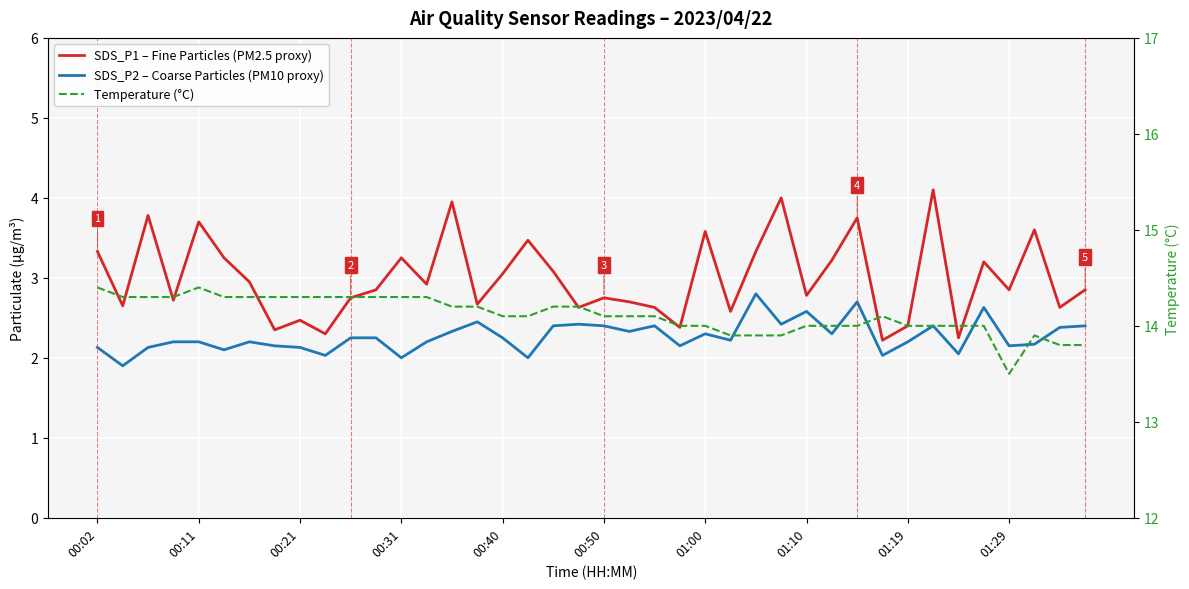

True or false: SDS_P1 – Fine Particles (PM2.5 proxy) and SDS_P2 – Coarse Particles (PM10 proxy) intersect in this chart.

False